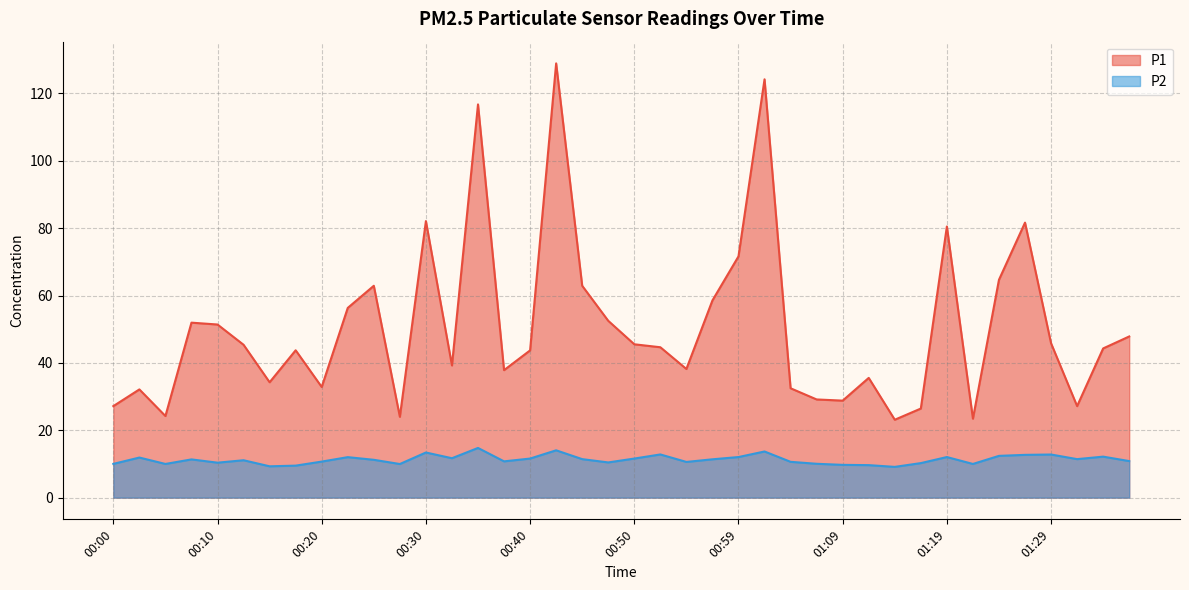

True or false: P2 and P1 intersect in this chart.

False